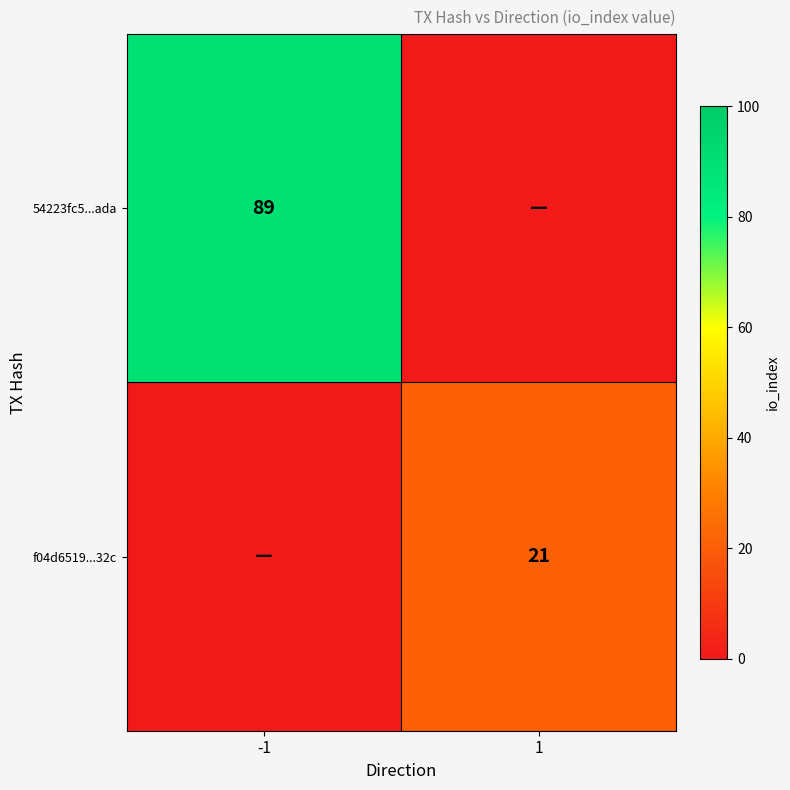

The value of 54223fc5...ada at -1 is 89. True or false?

True